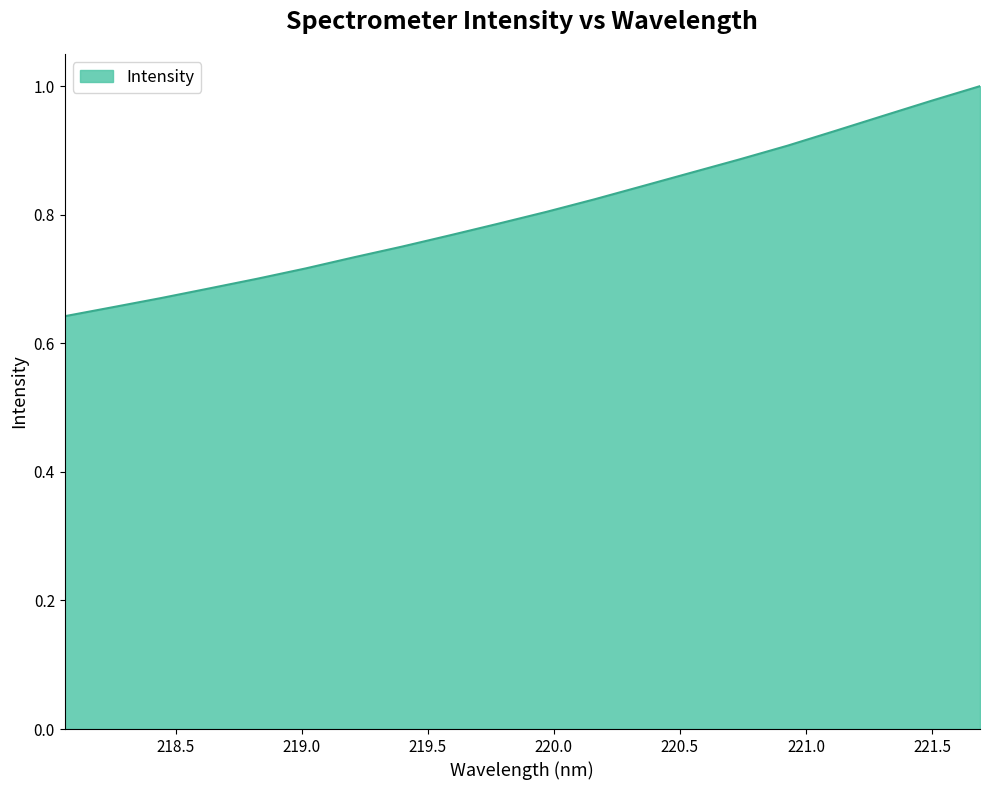

What is the difference between the maximum and minimum values?

0.4